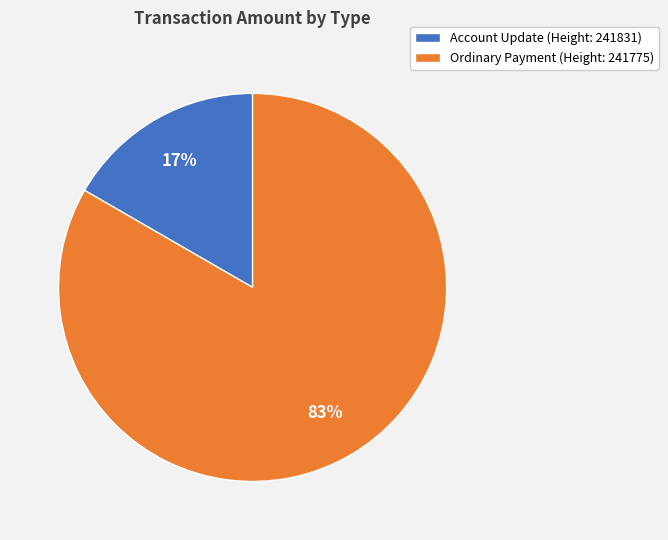

Is Account Update (Height: 241831) the majority of the pie?

No